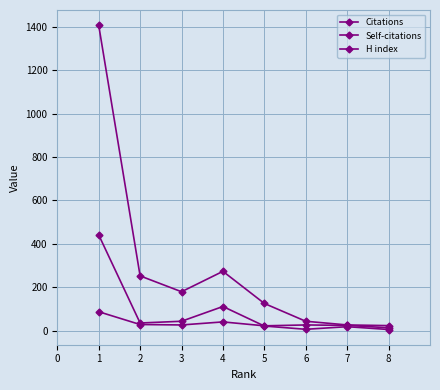

Is the value of Self-citations at 1 greater than the value of H index at 5?

Yes